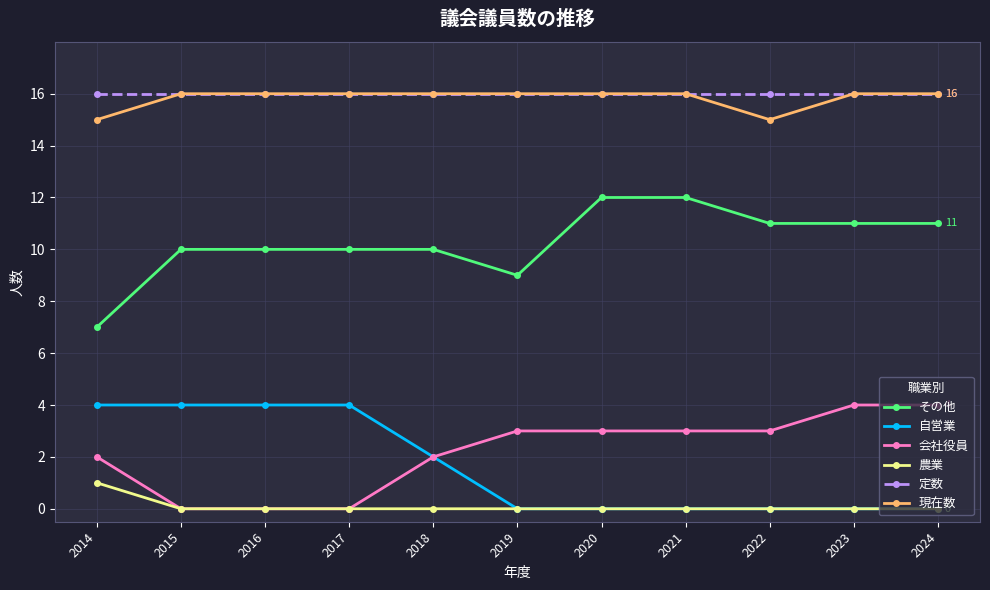

Rank the series at 2014 from highest to lowest value.

定数, 現在数, その他, 自営業, 会社役員, 農業